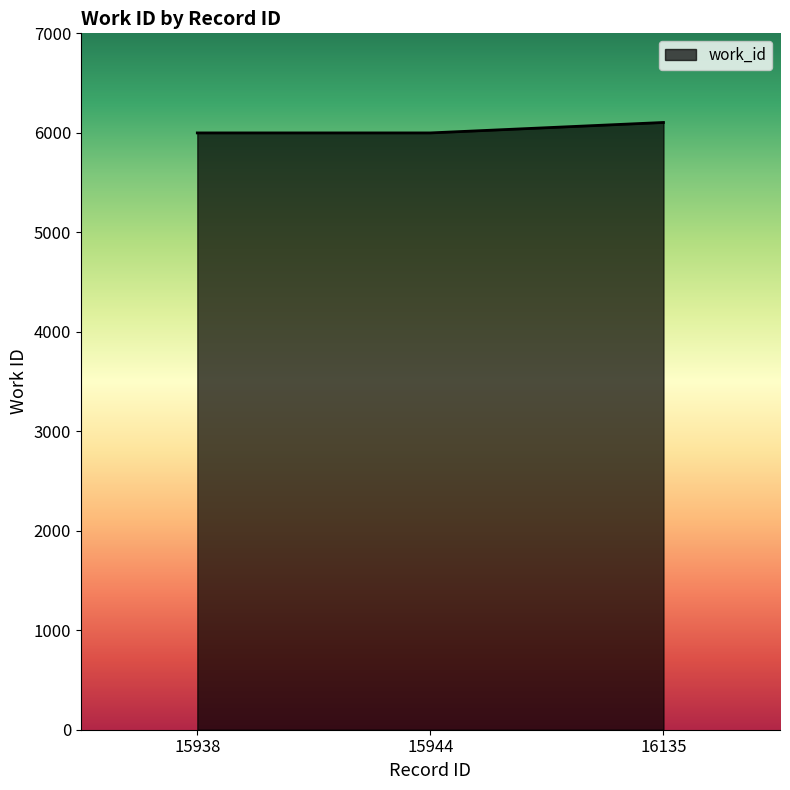

What is the minimum value shown in the chart?

5999